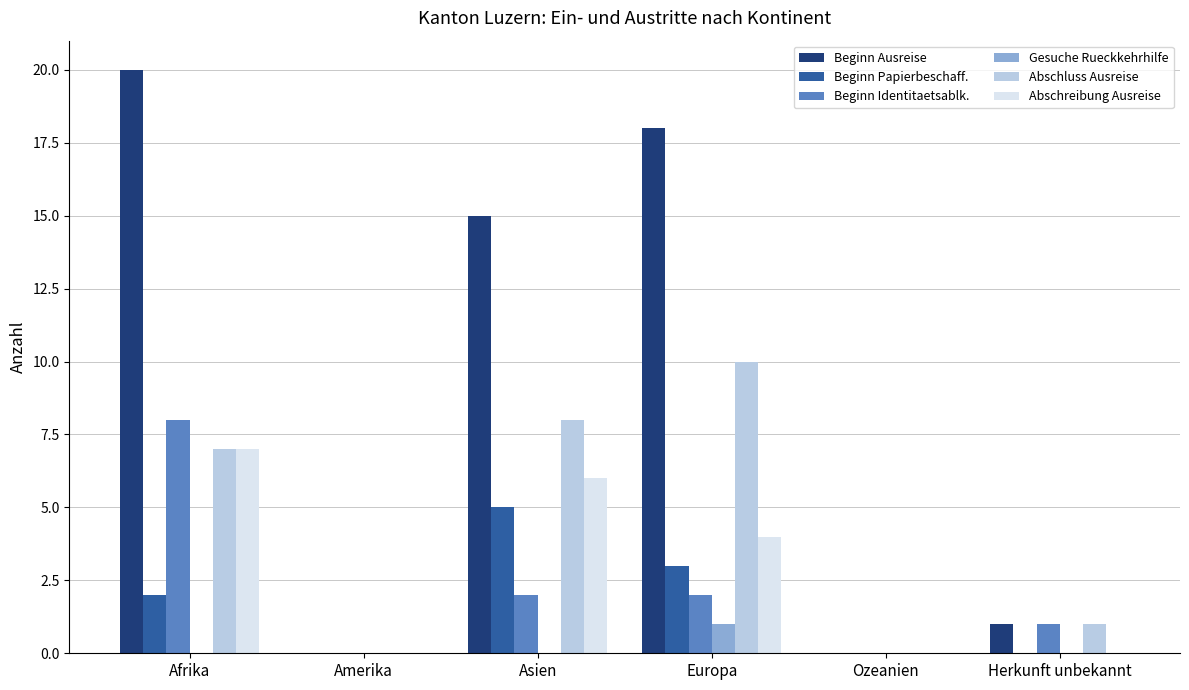

Between Afrika and Herkunft unbekannt, which series saw the biggest shift?

Beginn Ausreise